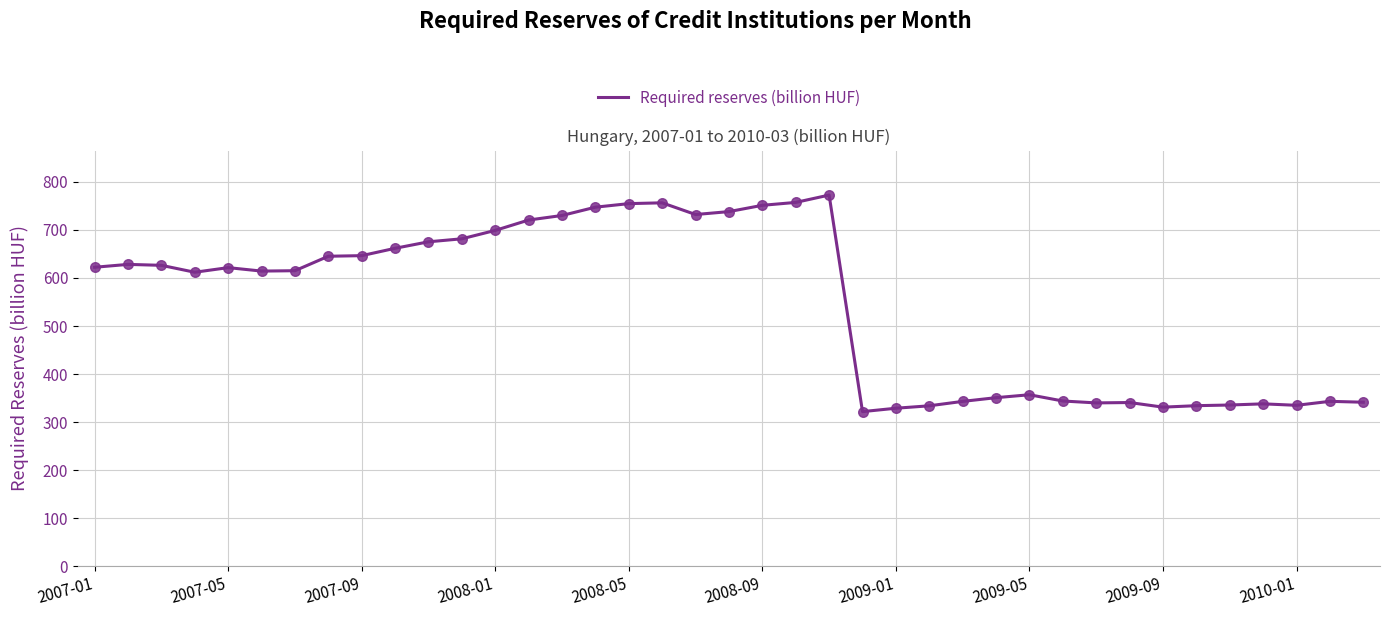

What is the maximum value shown in the chart?

772.6